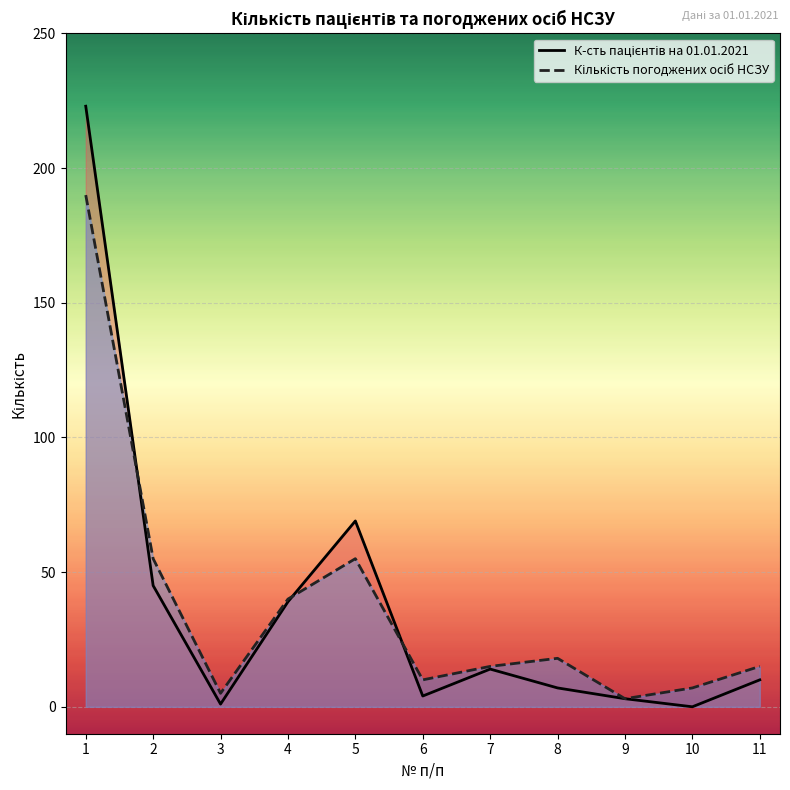

Is it true that Кількість погоджених осіб НСЗУ equals 18 at 8?

True